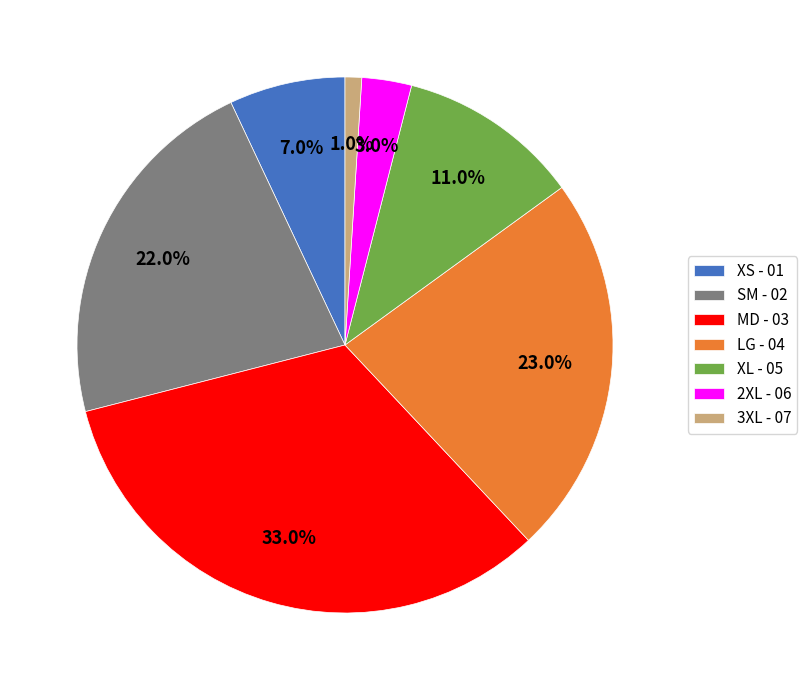

True or false: MD - 03 accounts for 33% of the total.

True